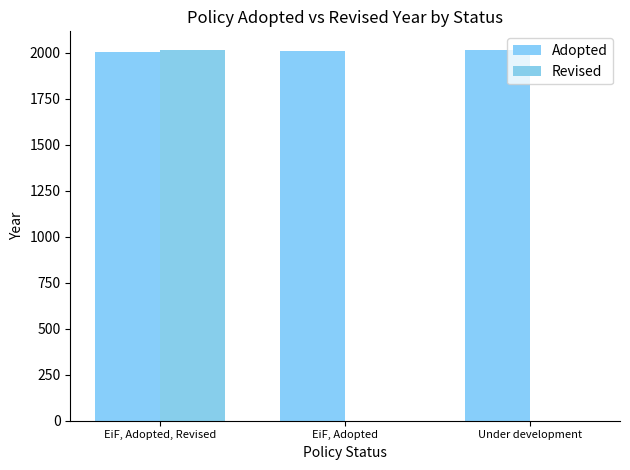

How many data points does each series have?

3